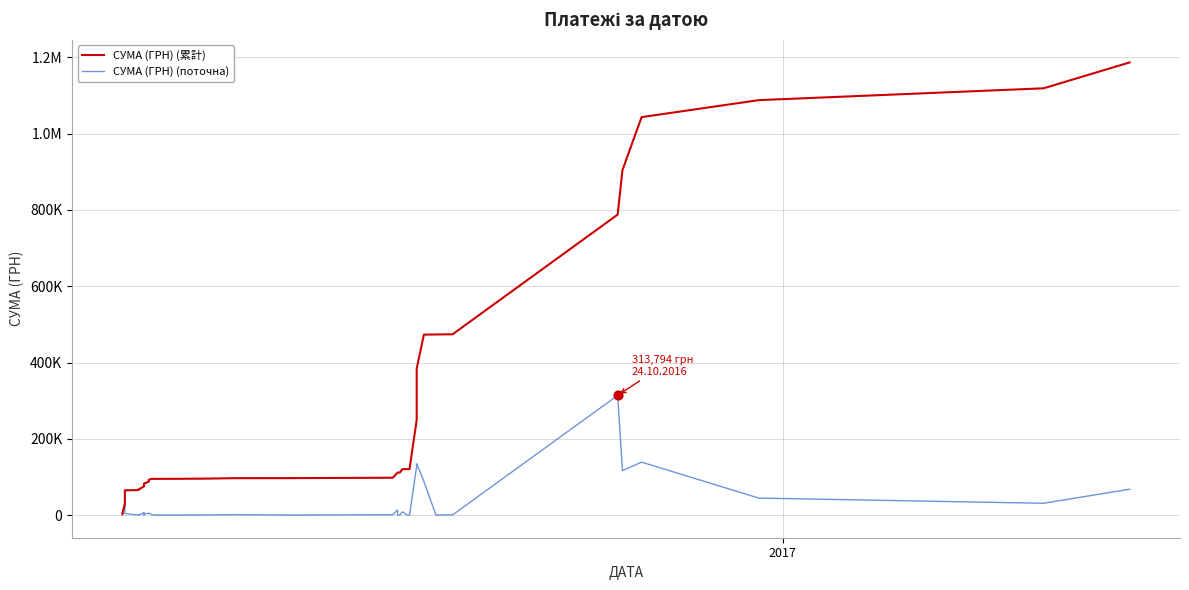

Which series reaches the minimum Y coordinate?

СУМА (ГРН) (поточна)